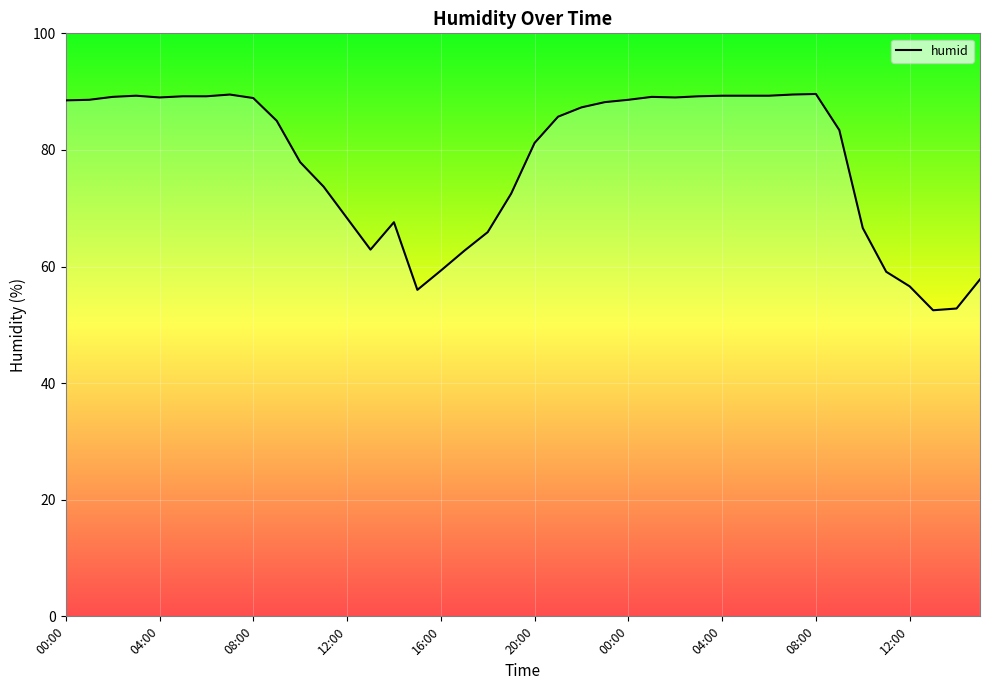

What is the difference between the second highest and second lowest values?

36.7